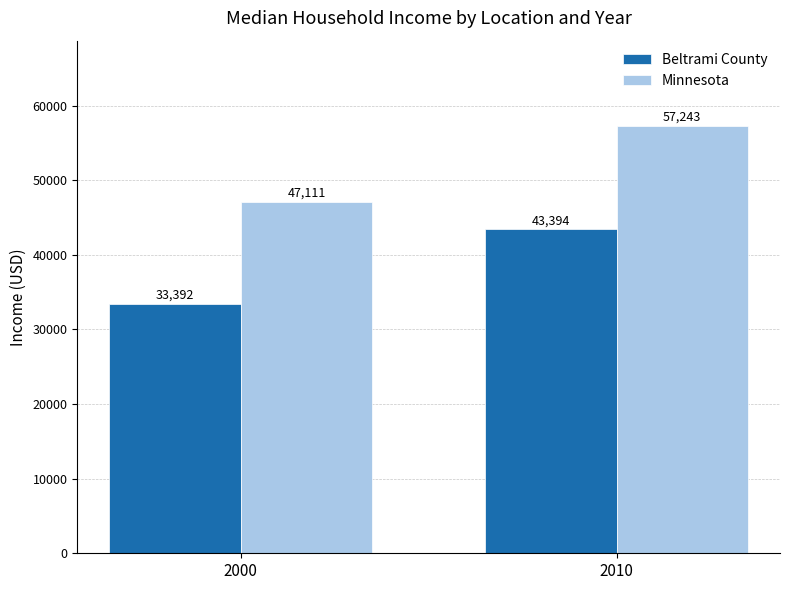

What is the sum of the Minnesota values at 2000 and 2010?

104354